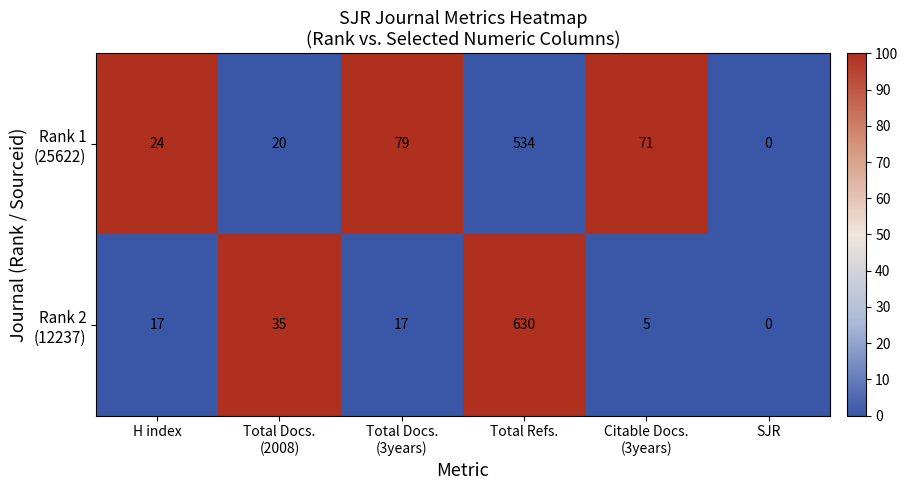

At which category is the sum across all series the highest?

Total Refs.